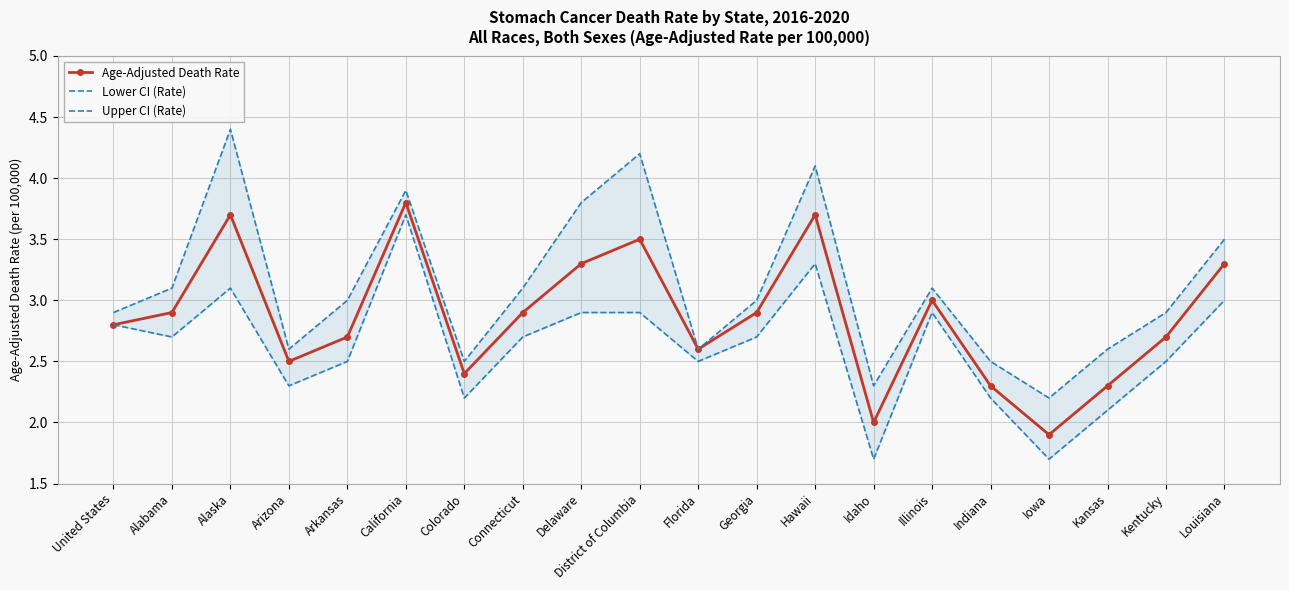

What is the sum of the Lower CI (Rate) values at Illinois and Colorado?

5.1